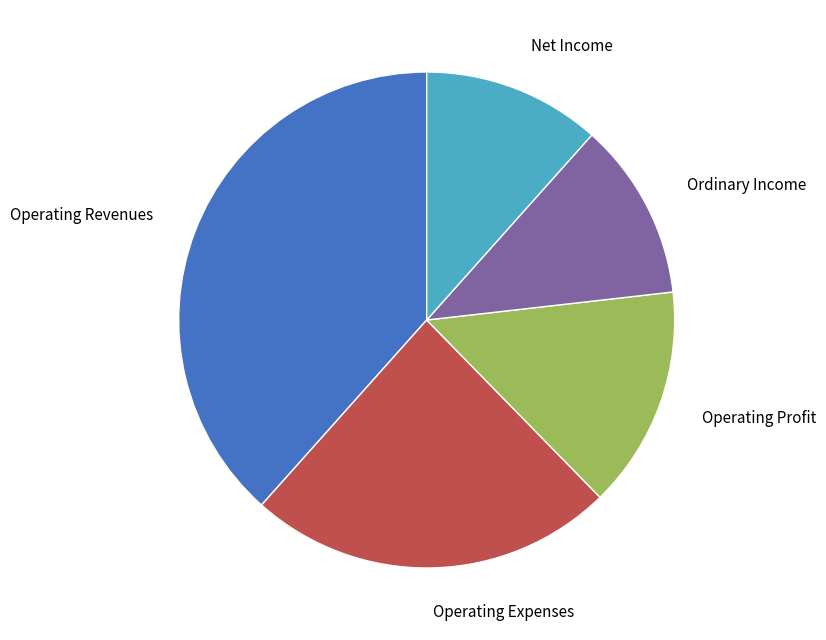

How many slices are in this pie chart?

5